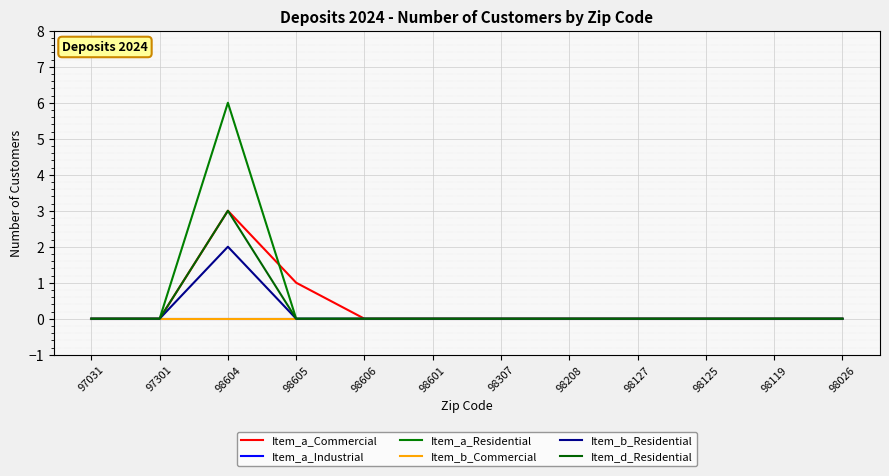

Does the chart have visible grid lines?

Yes